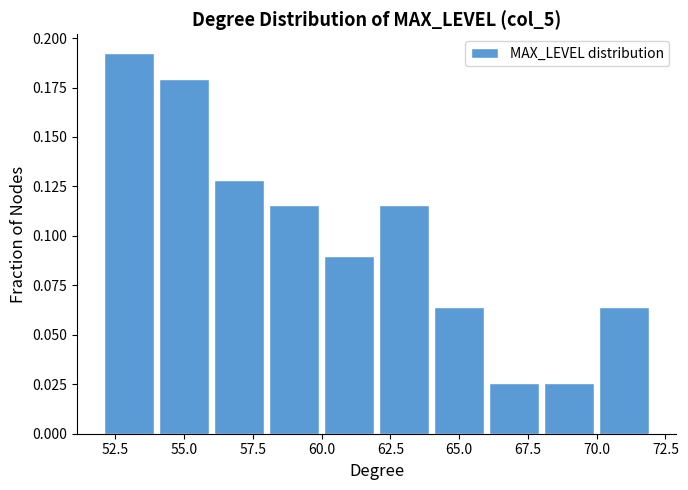

Over which range of the x-axis is the bar tallest?

52.1 to 54.1